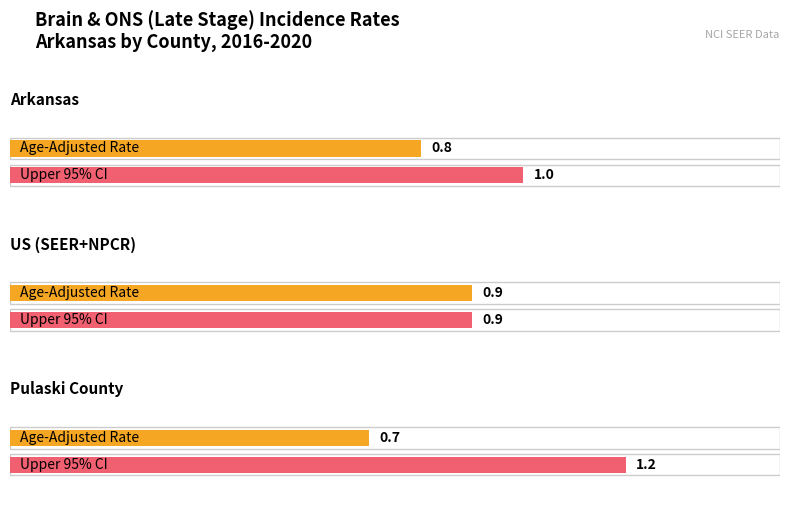

At which label does Upper 95% CI first exceed 1?

Pulaski County